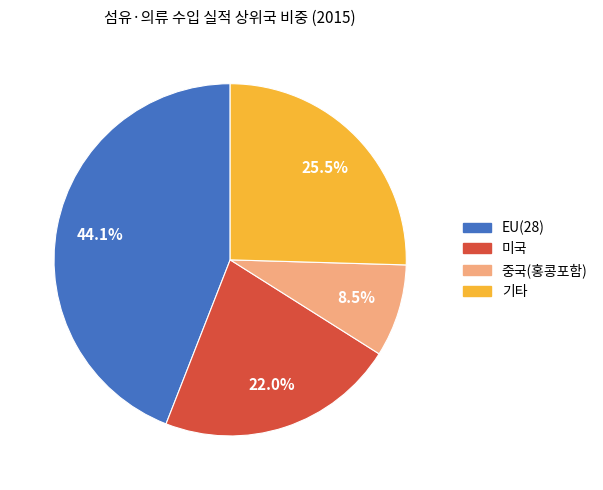

Is there a majority slice in this chart?

No